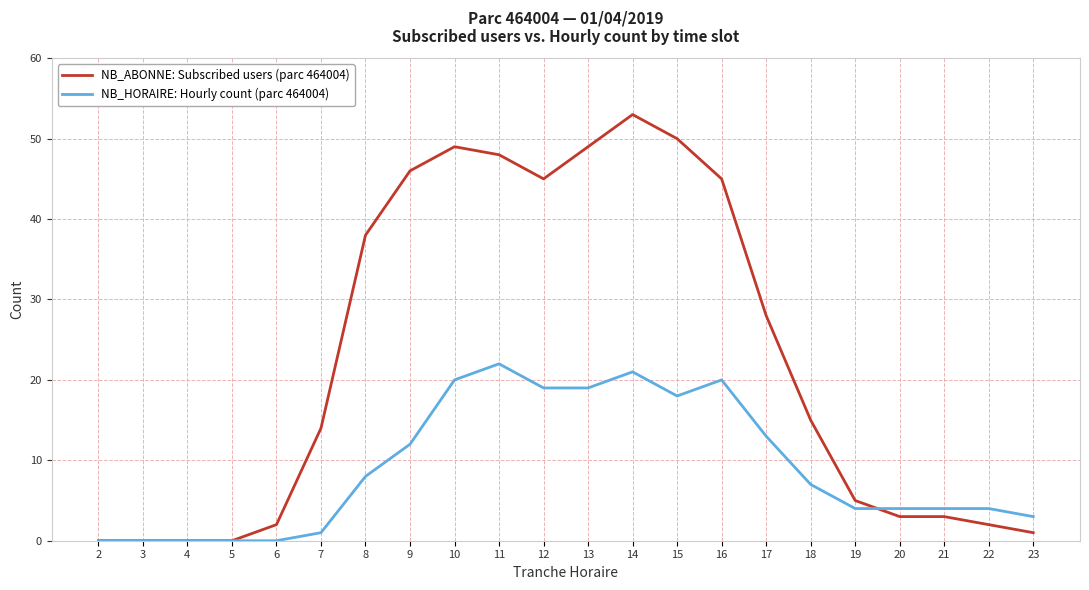

At which category is the sum across all series the highest?

14